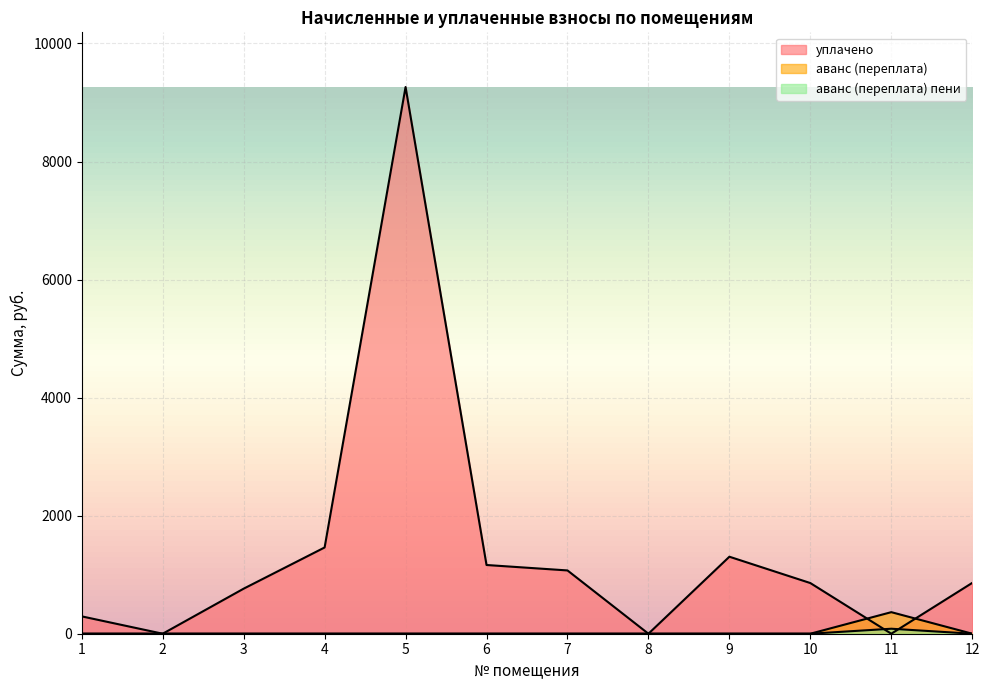

What is the difference between the maximum and minimum values in the аванс (переплата) series?

365.3